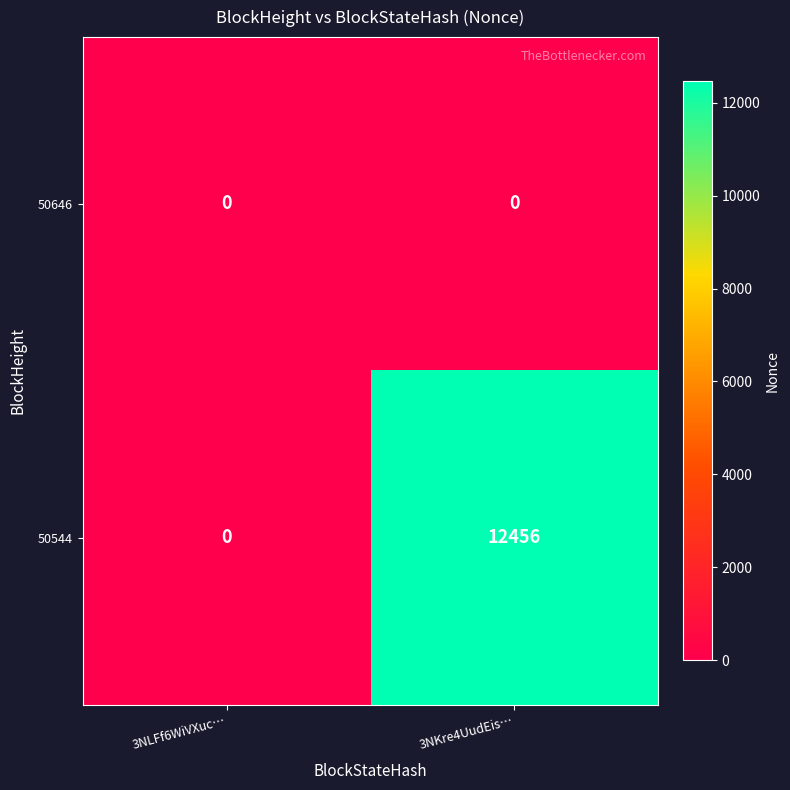

Reading left to right, list all the values displayed in this chart.

50646: 3NLFf6WiVXuc…=0	3NKre4UudEis…=0
50544: 3NLFf6WiVXuc…=0	3NKre4UudEis…=12456